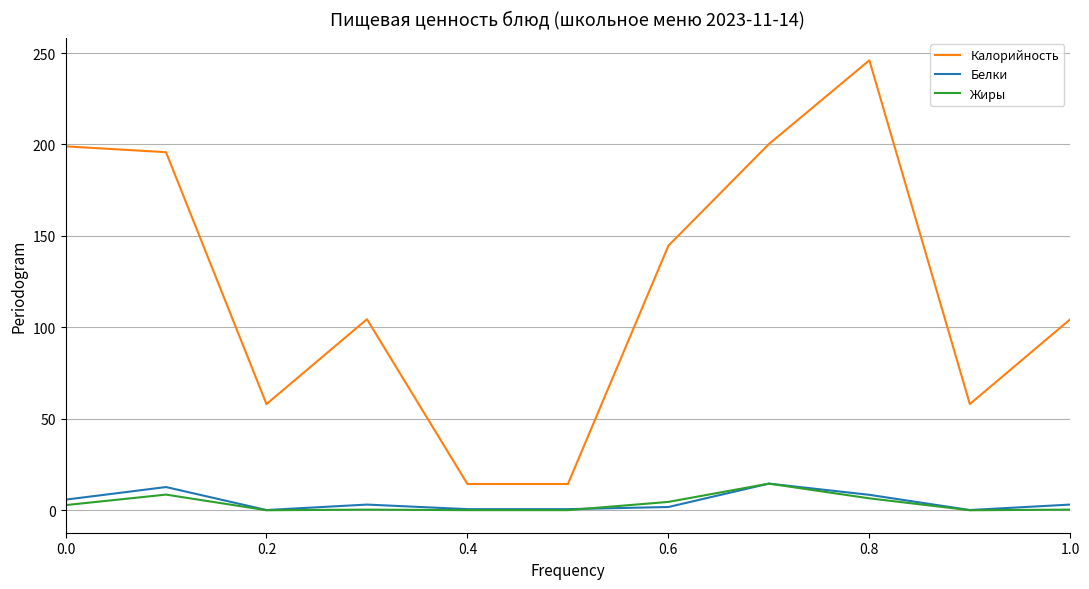

True or false: Белки and Калорийность cross at least once.

False